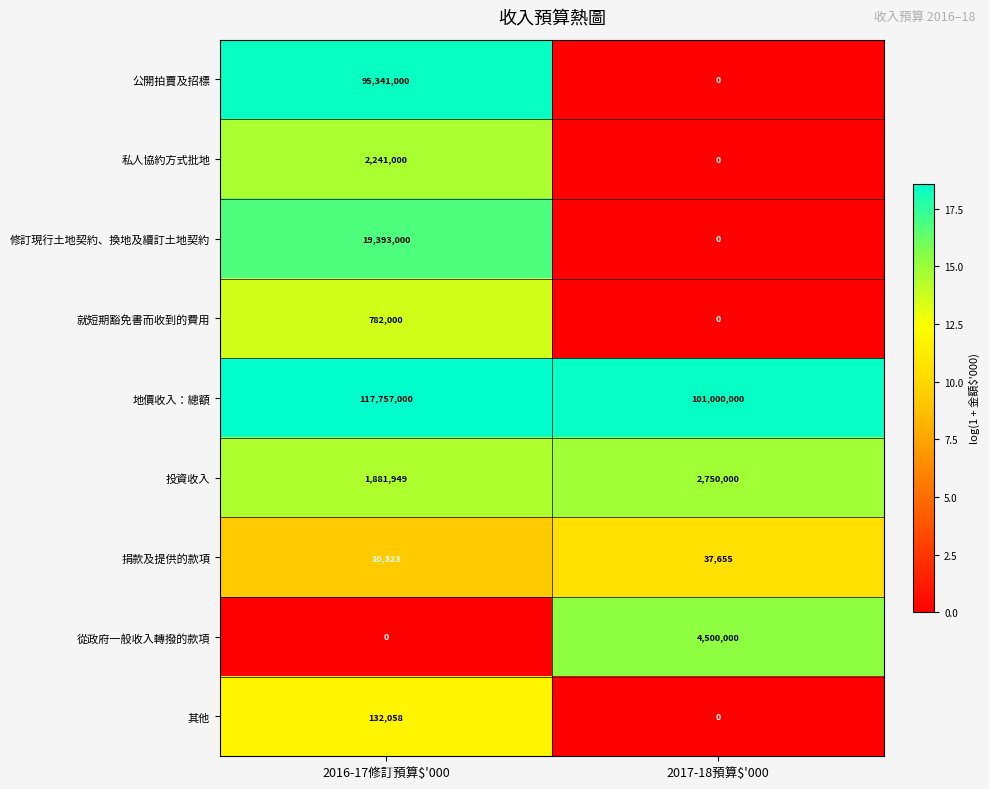

What is the total value across all series at 2017-18預算$'000?

108287655